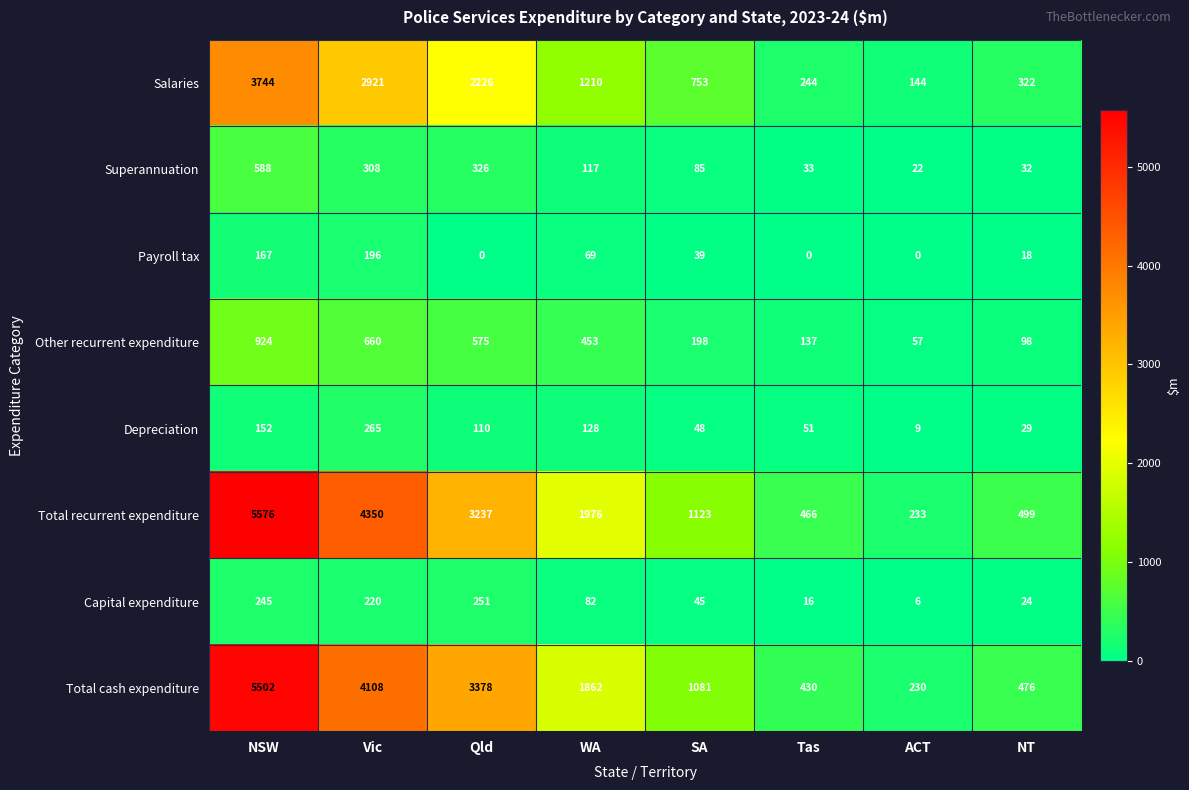

Between Vic and Qld, which series saw the biggest shift?

Total recurrent expenditure